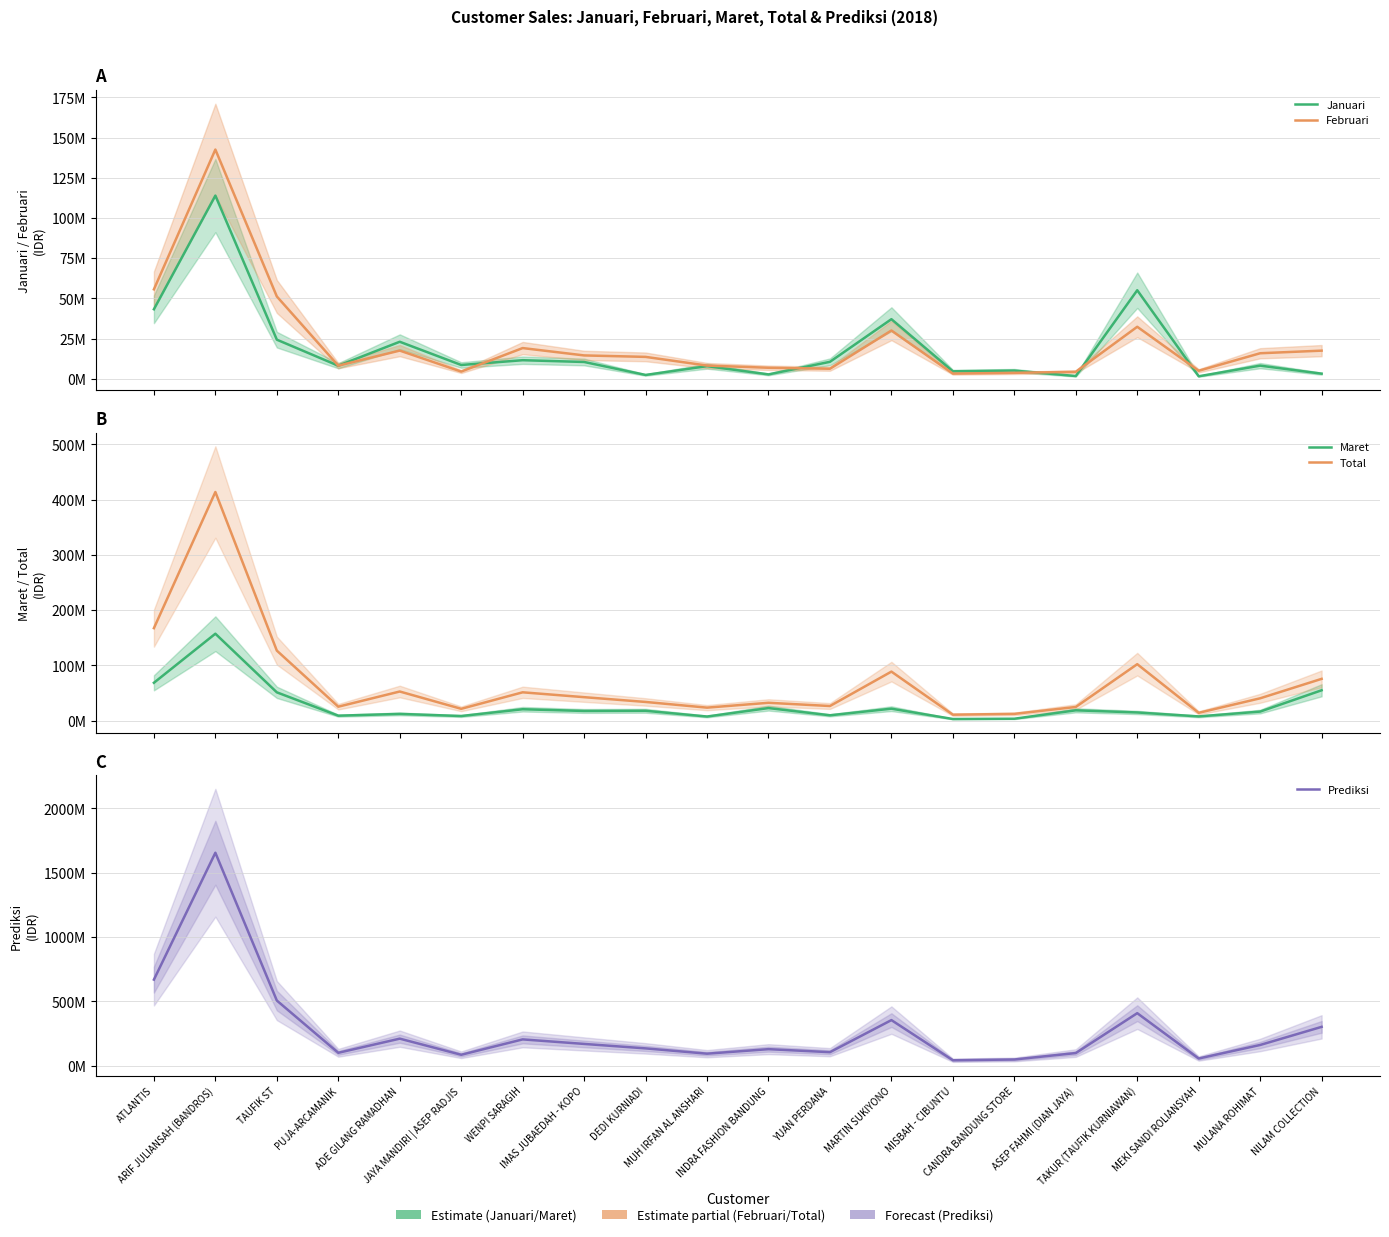

In Februari, how many points are lower than both neighbors (excluding endpoints)?

5